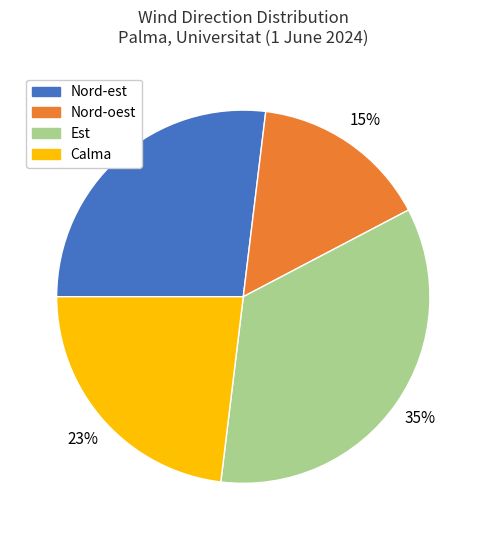

Is the sum of Nord-est and Nord-oest greater than half?

No